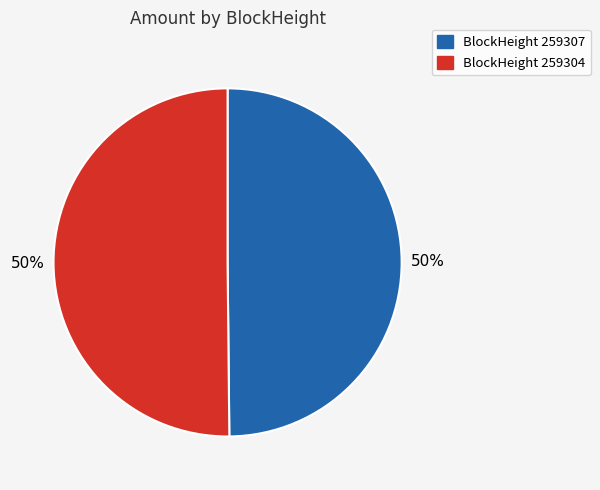

How many slices are in this pie chart?

2